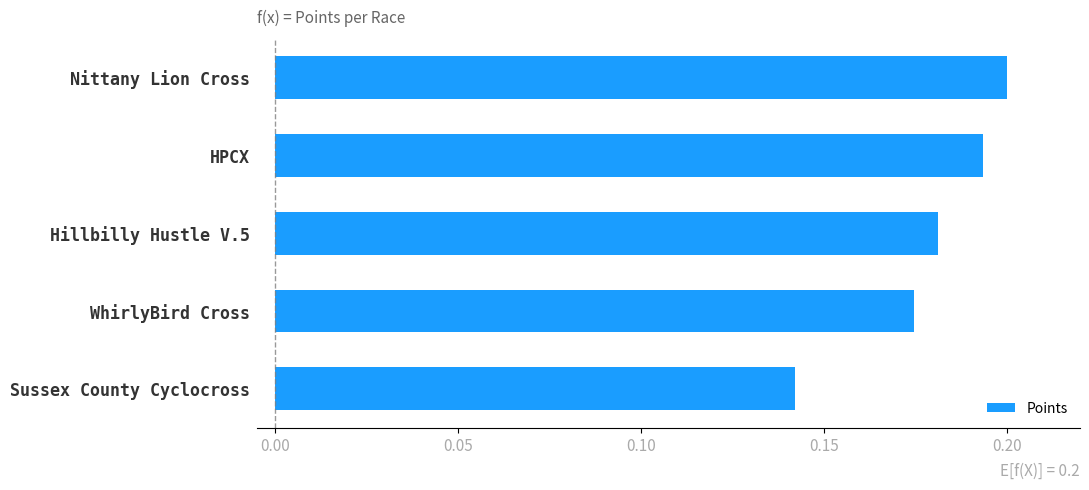

Between Hillbilly Hustle V.5 and WhirlyBird Cross, which is larger?

Hillbilly Hustle V.5